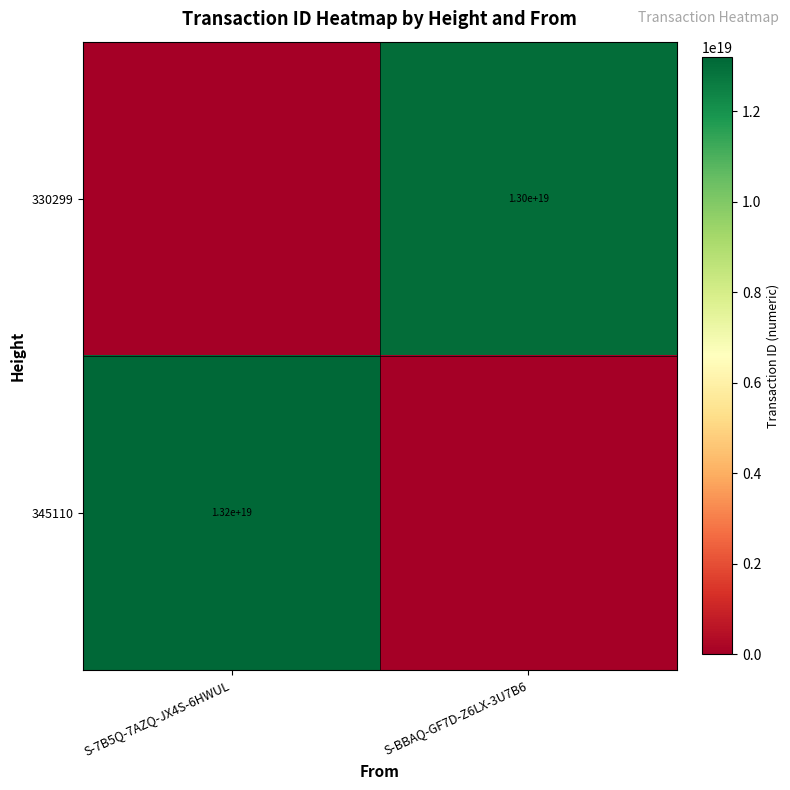

Is it true that 330299 equals 22493427924728872960 at S-BBAQ-GF7D-Z6LX-3U7B6?

False